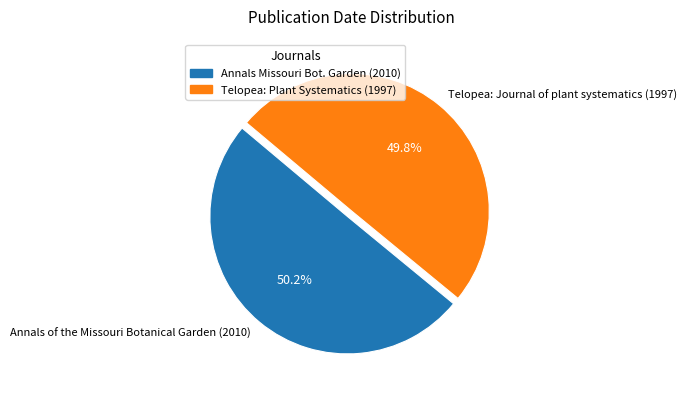

What is the ratio of the value at Telopea: Journal of plant systematics (1997) to the value at Annals of the Missouri Botanical Garden (2010)?

1.0